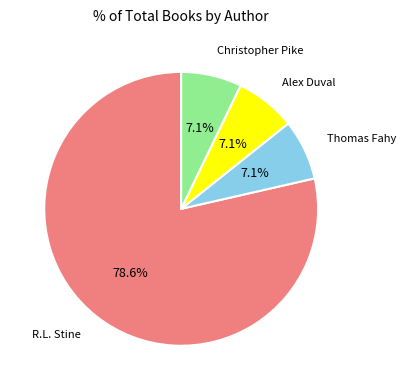

How much of the chart is everything except Alex Duval?

92.9%